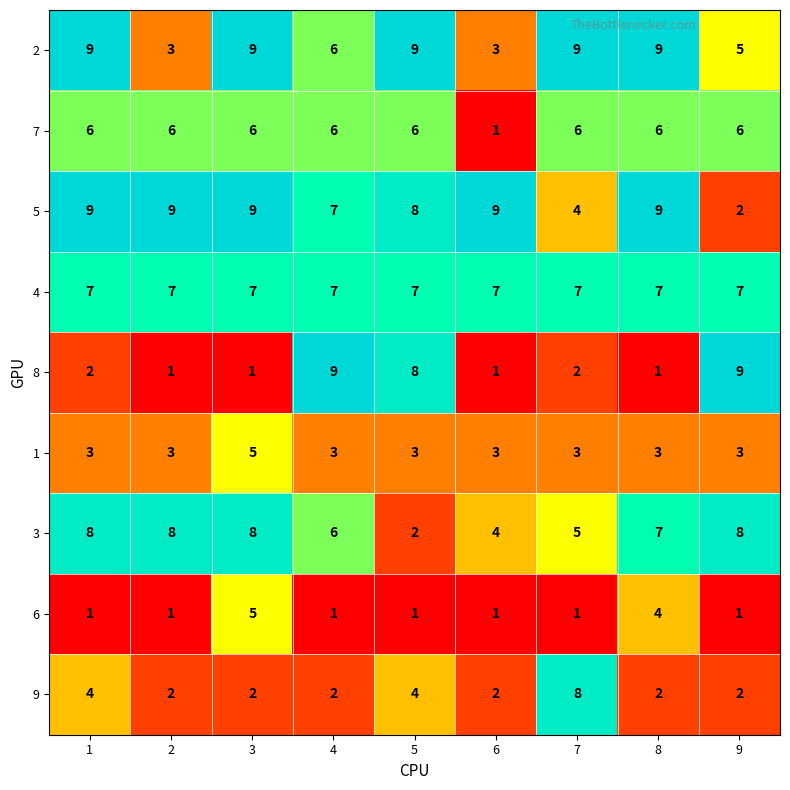

The value of 3 at 2 is 5. True or false?

False